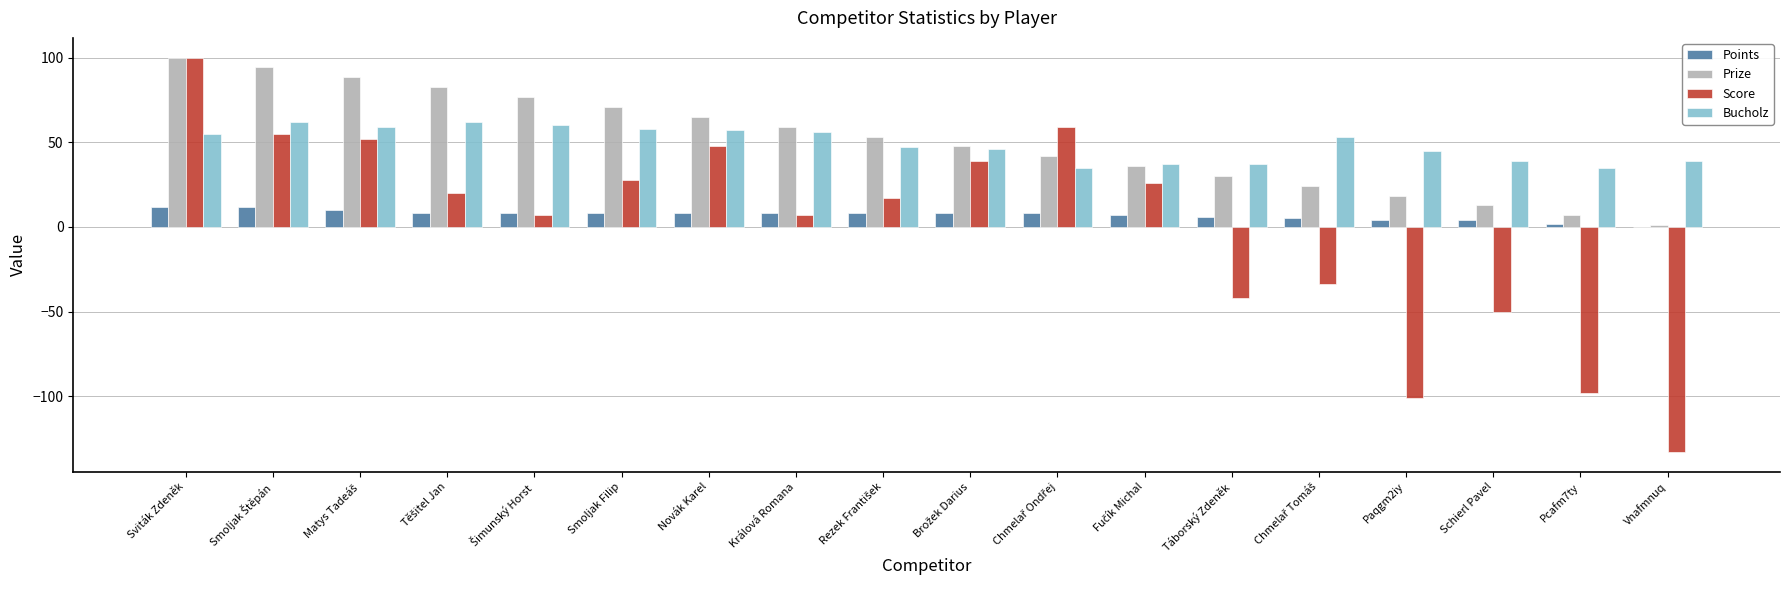

Which series has the widest spread of values?

Score